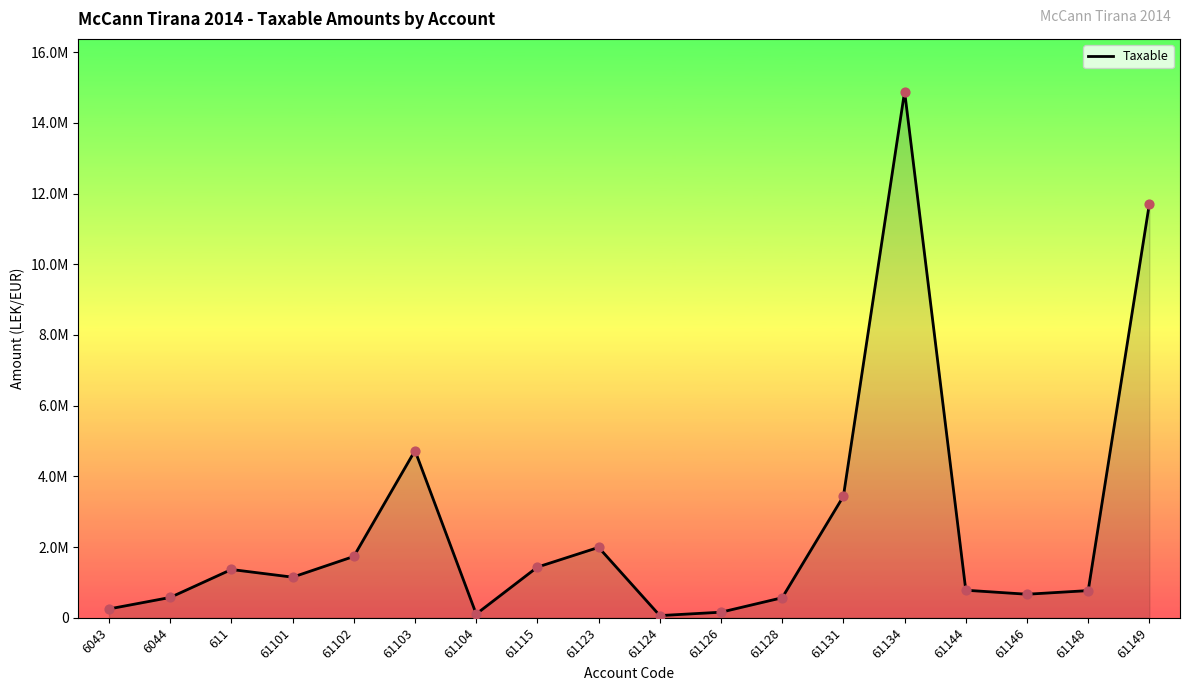

Approximately how many times larger is the value at 61144 compared to 61104?

7.4